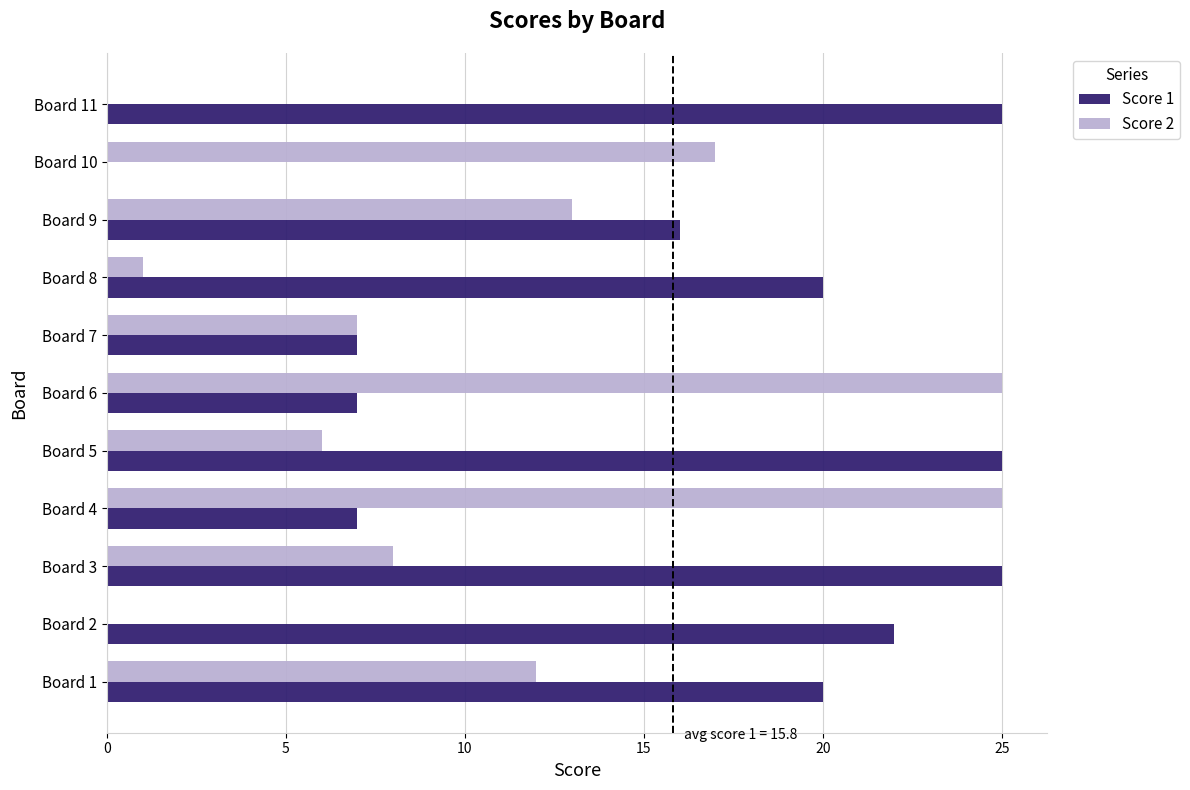

Count the number of data series in this chart.

2